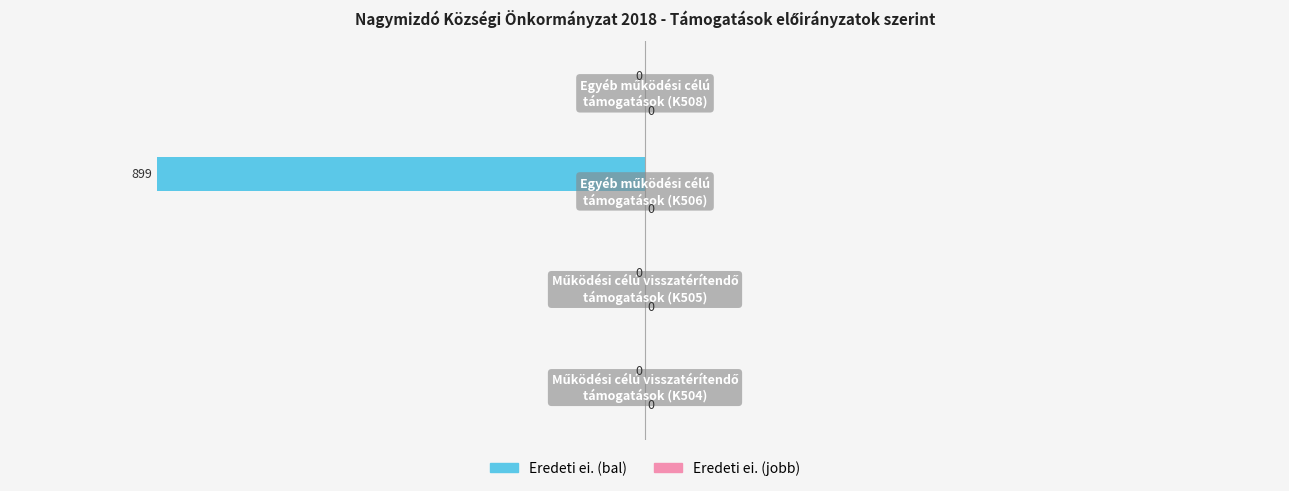

What is the sum of all values?

-899